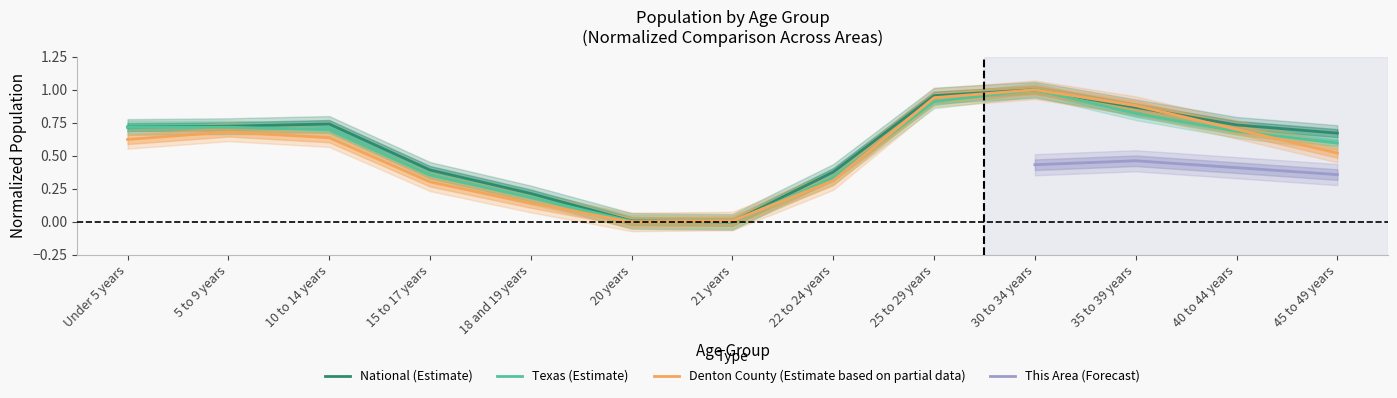

What is the sum of the Denton County values at 25 to 29 years and 18 and 19 years?

1.1